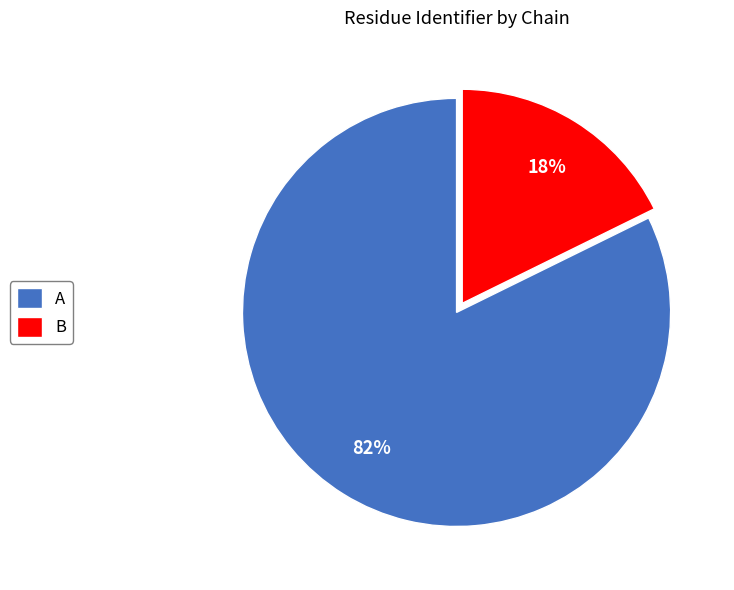

Approximately how many times larger is the value at A compared to B?

4.6